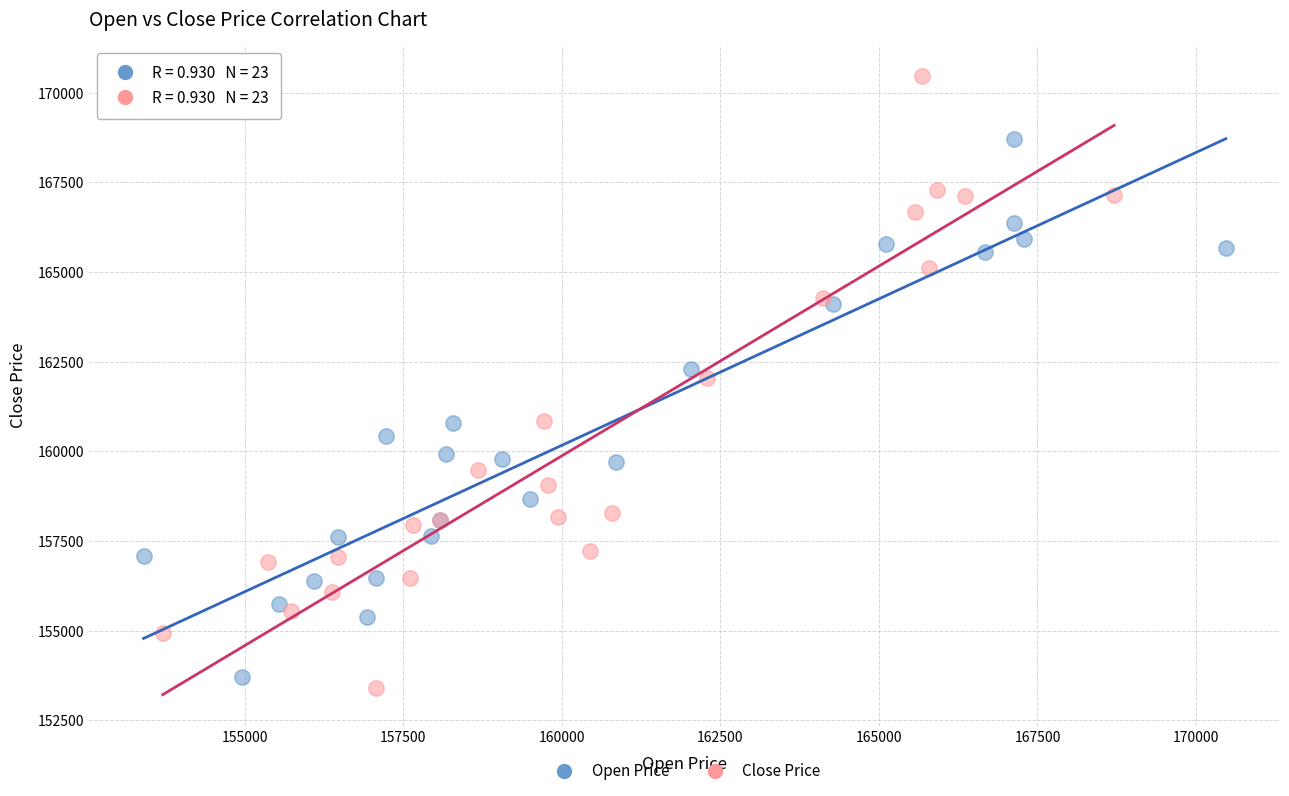

Which series has the largest Y range (max minus min)?

Close Price